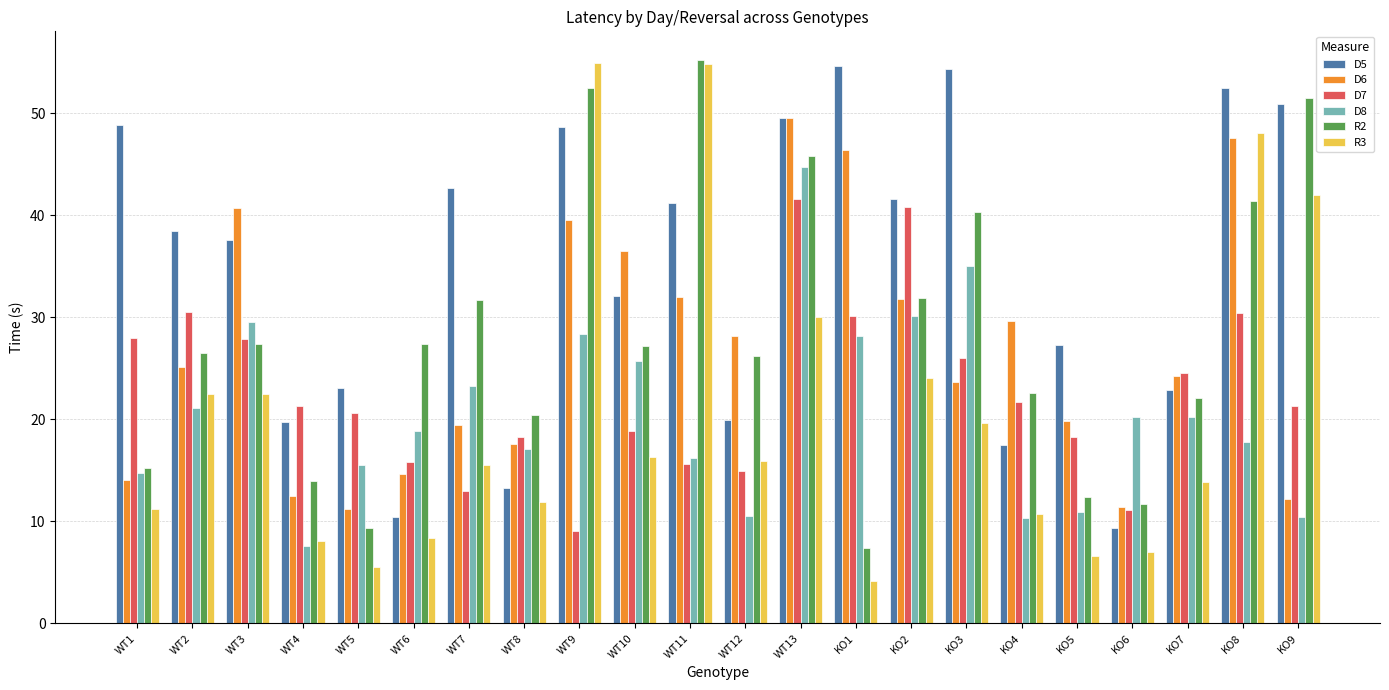

The value of D8 at KO8 is 30.4. True or false?

False